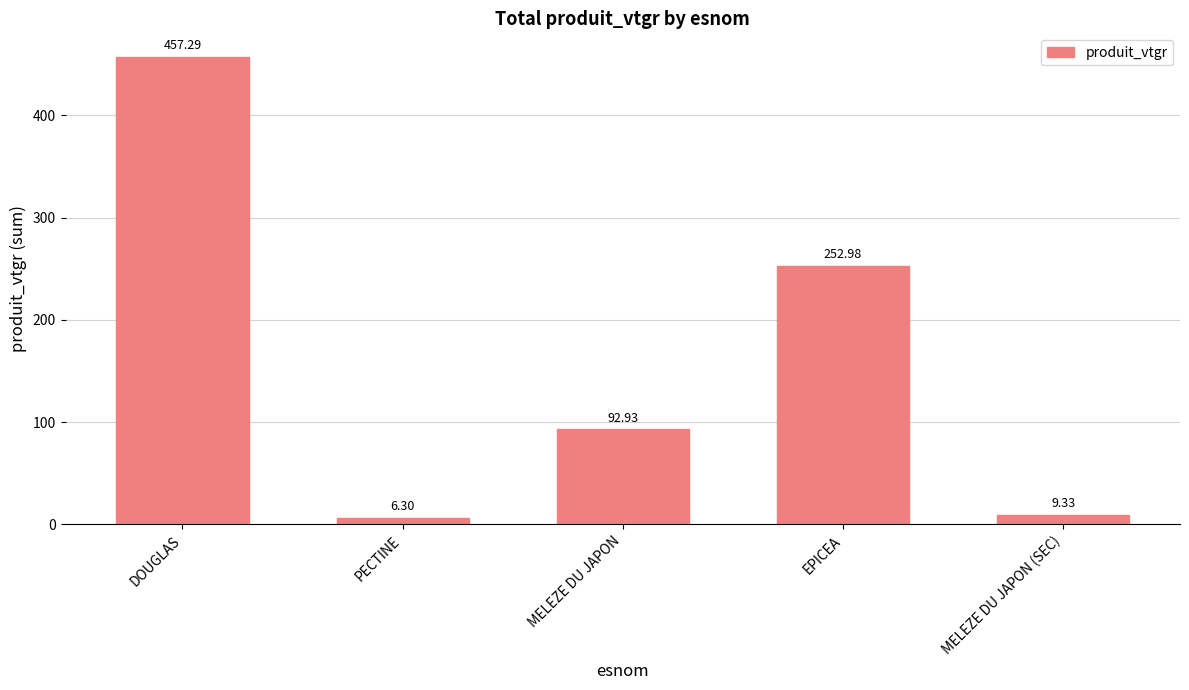

True or false: the data shows 57.6 at EPICEA.

False